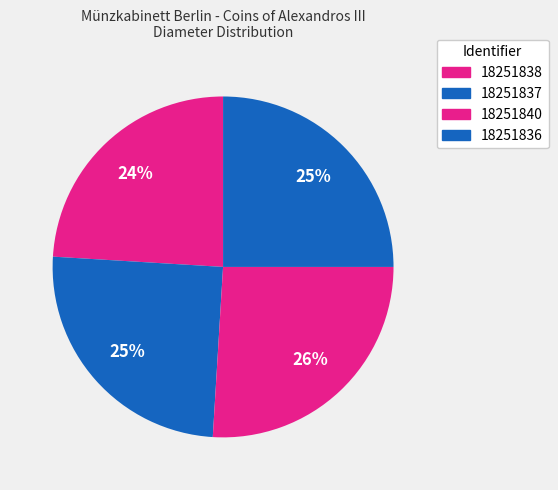

To the nearest percent, what is the difference between the largest and smallest slice percentages?

2%